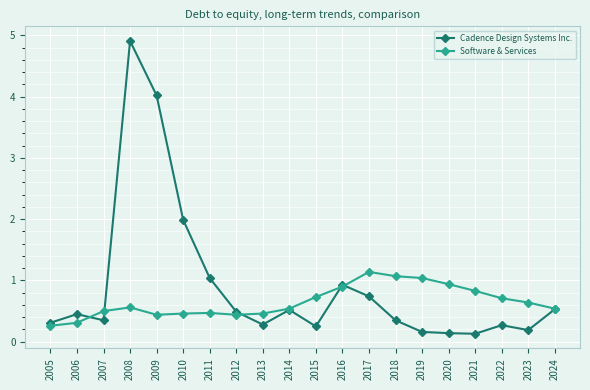

What is the average value of the Software & Services series?

0.6